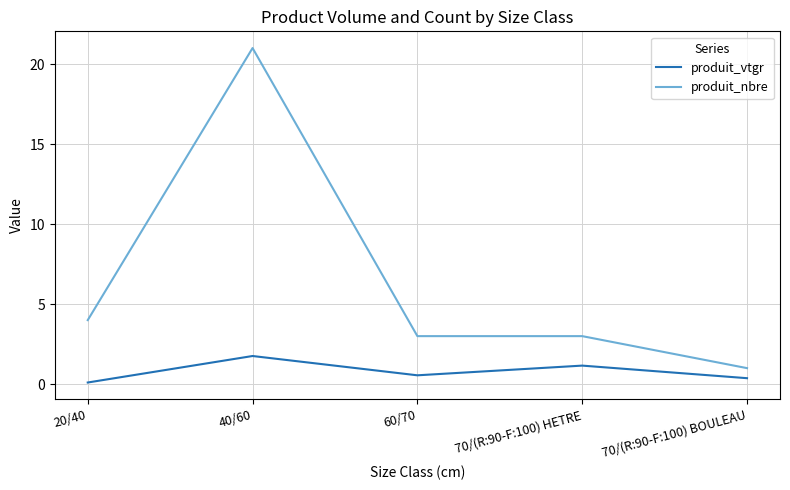

At how many categories does at least one series exceed 6?

1